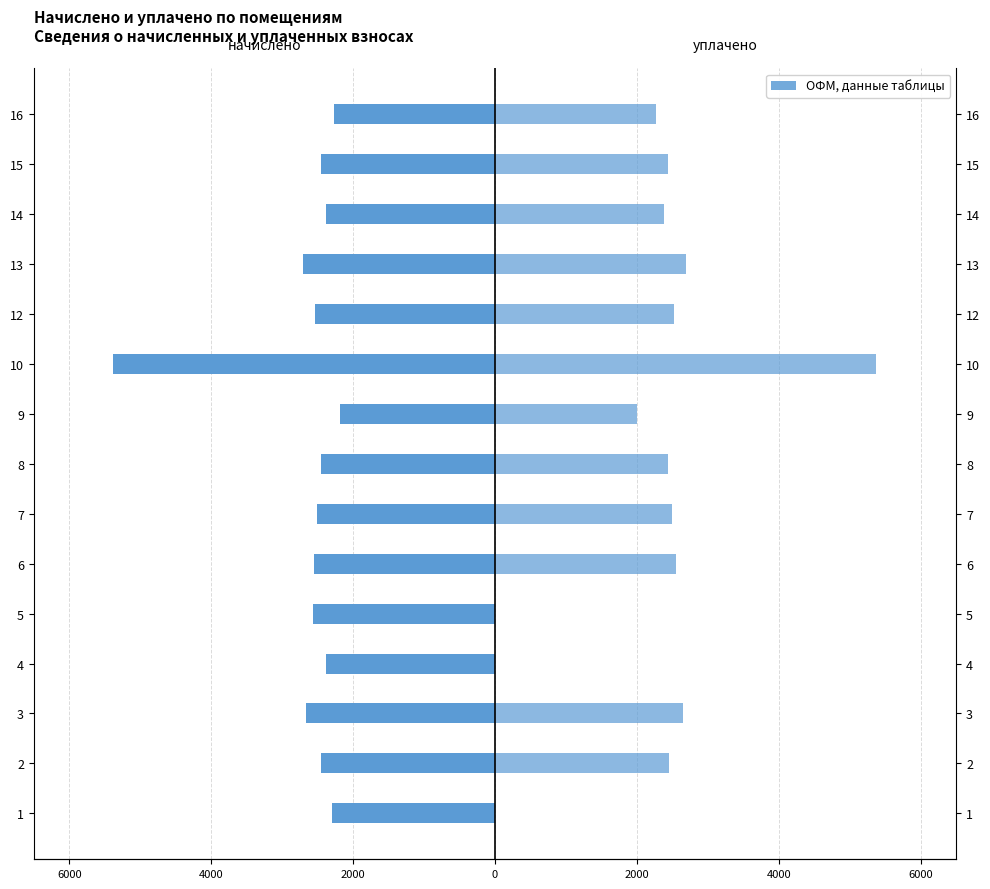

What is the maximum value shown in the chart?

5364.0